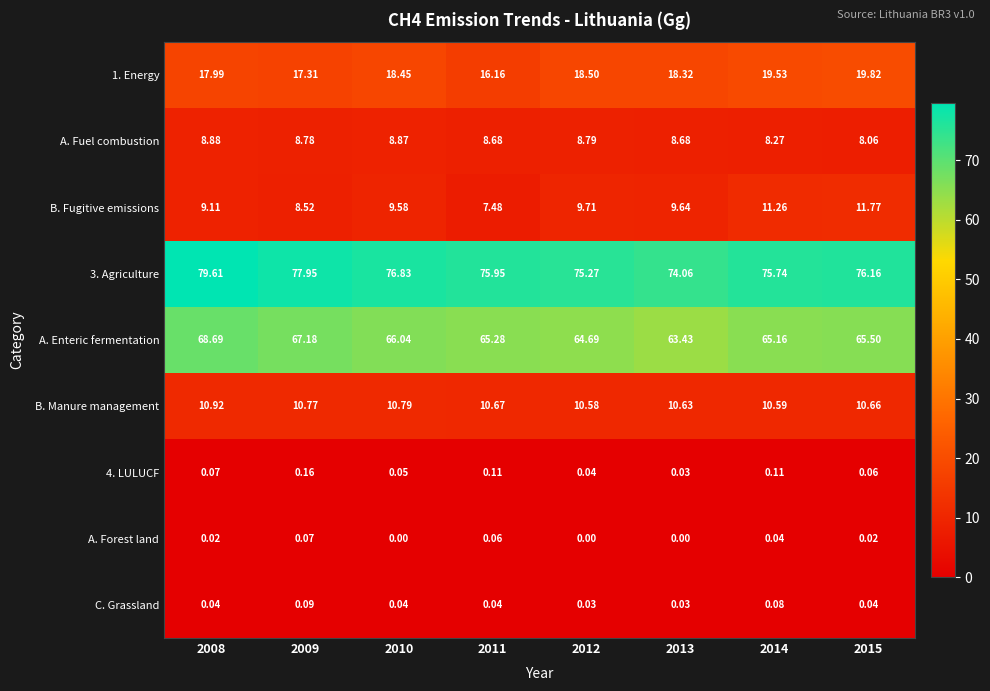

Is the value of A. Enteric fermentation at 2015 greater than the value of A. Forest land at 2011?

Yes